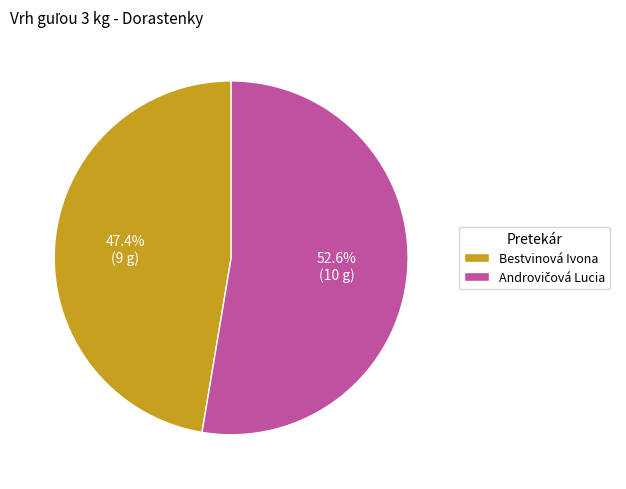

What percentage is NOT represented by Bestvinová Ivona?

52.6%